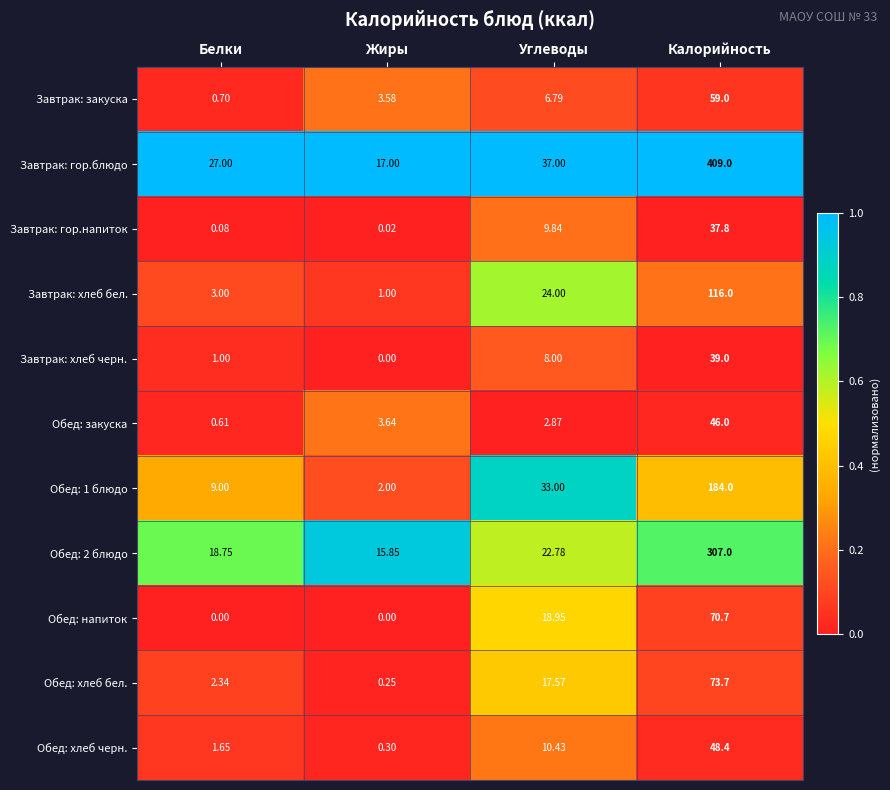

Rank the categories by Завтрак: хлеб бел. value from highest to lowest.

Калорийность, Углеводы, Белки, Жиры